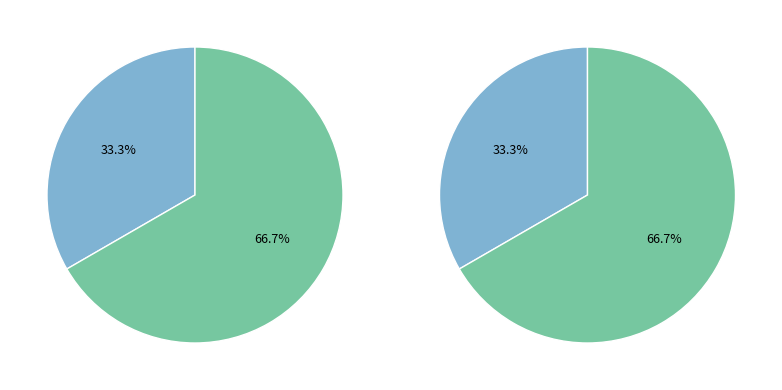

To the nearest percent, what percentage of the pie is Строковий?

33%